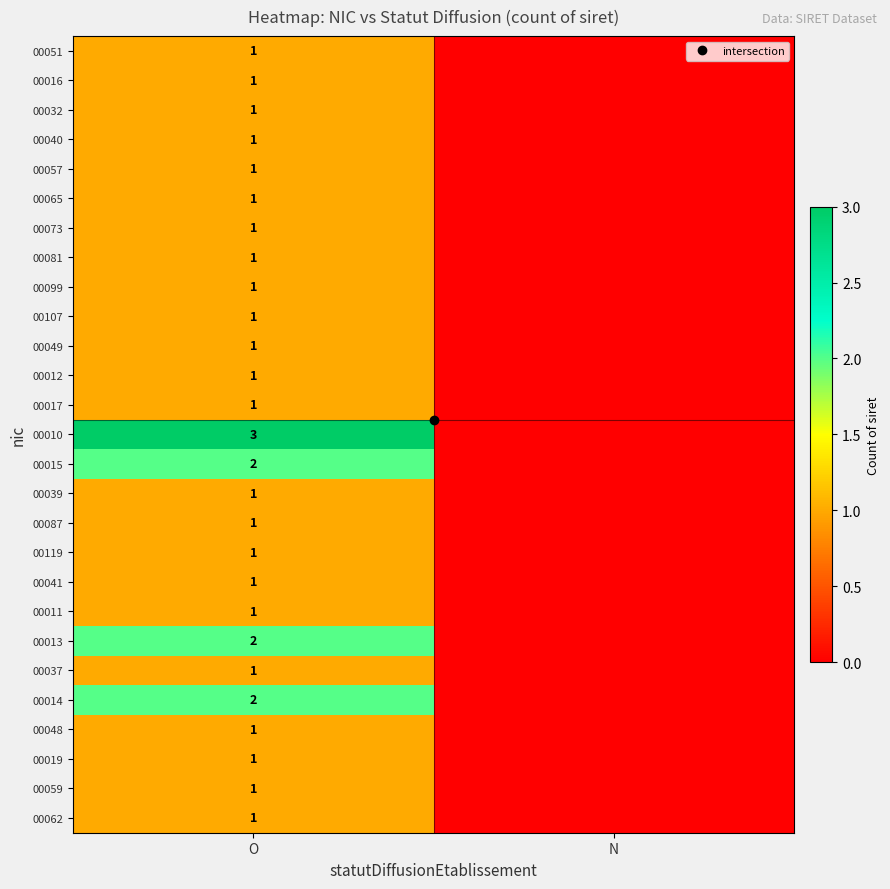

What is the difference between the maximum and minimum values in the 00081 series?

1